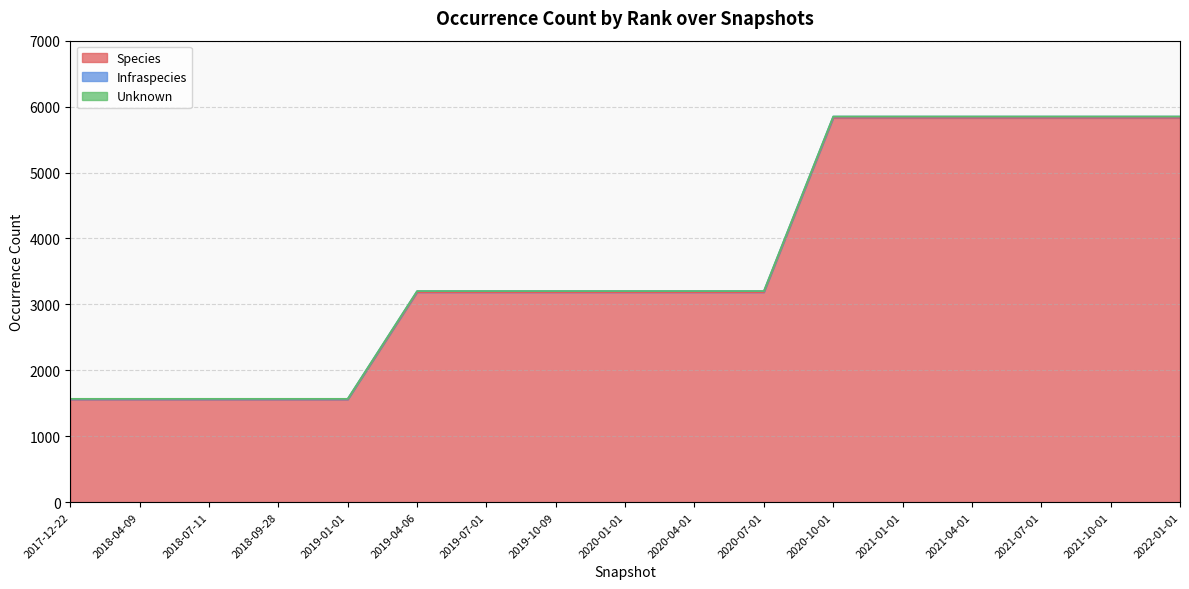

Is the value of Unknown at 2019-04-06 greater than the value of Species at 2019-07-01?

No